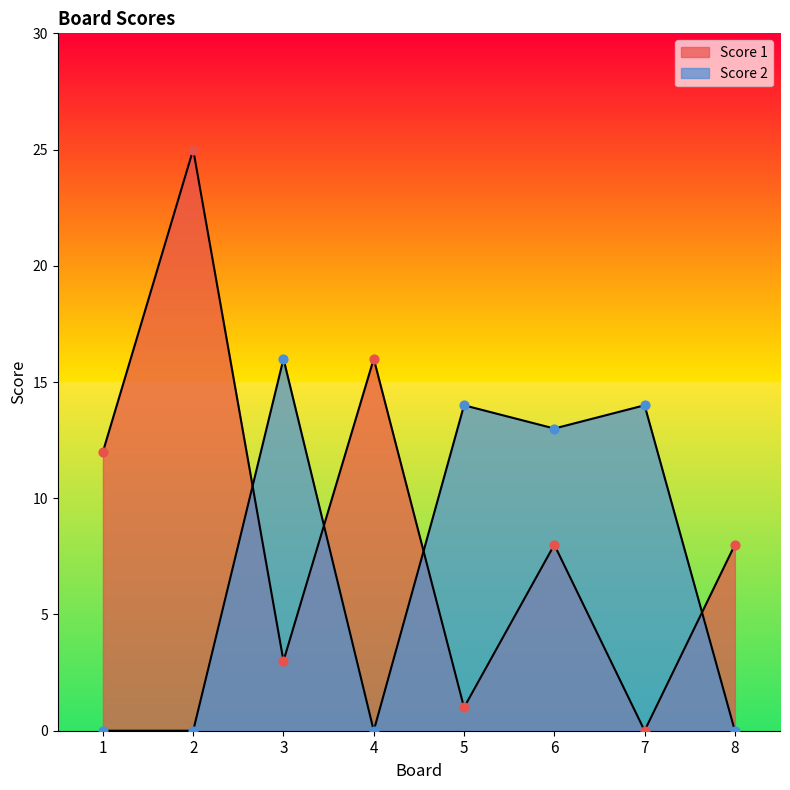

What are all the series names shown in the legend?

Score 1, Score 2